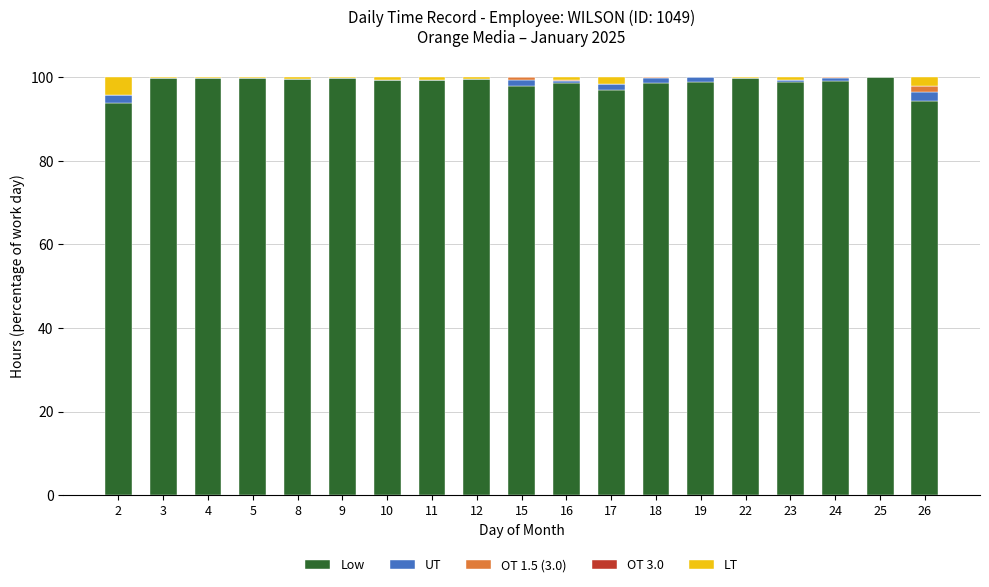

The value of Low at 11 is 99.5. True or false?

True